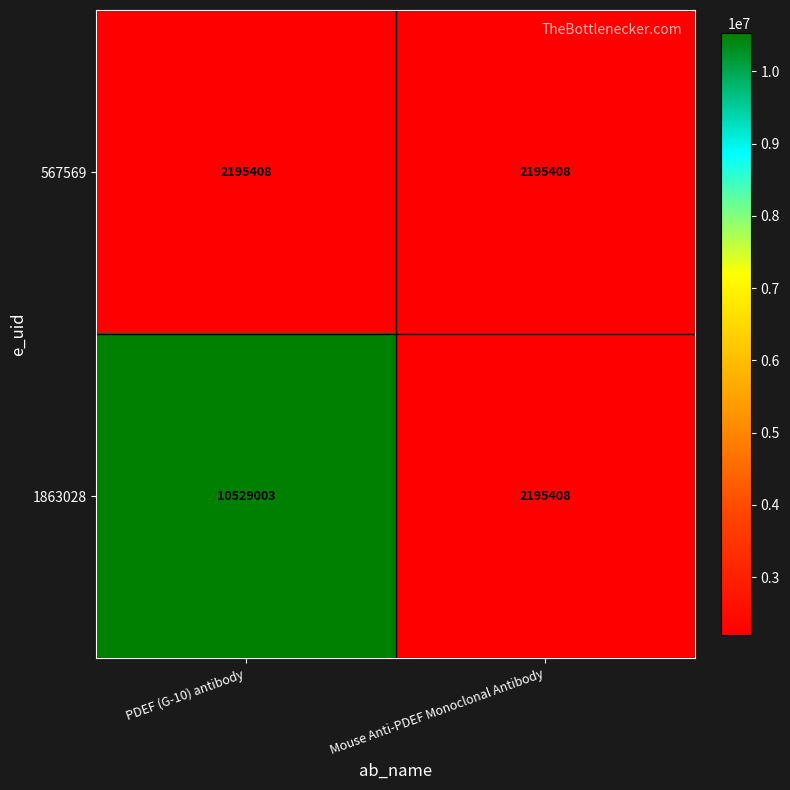

Reading right to left, extract all data points from this chart.

567569: Mouse Anti-PDEF Monoclonal Antibody=2195408	PDEF (G-10) antibody=2195408
1863028: Mouse Anti-PDEF Monoclonal Antibody=2195408	PDEF (G-10) antibody=10529003